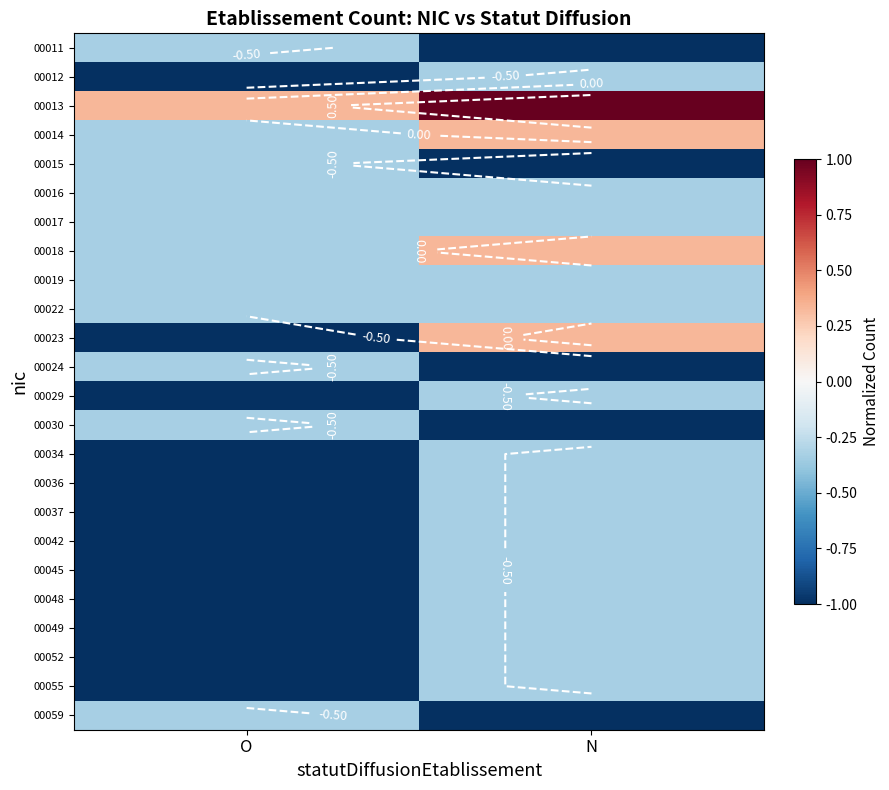

At which category does the chart reach its peak across all series?

N